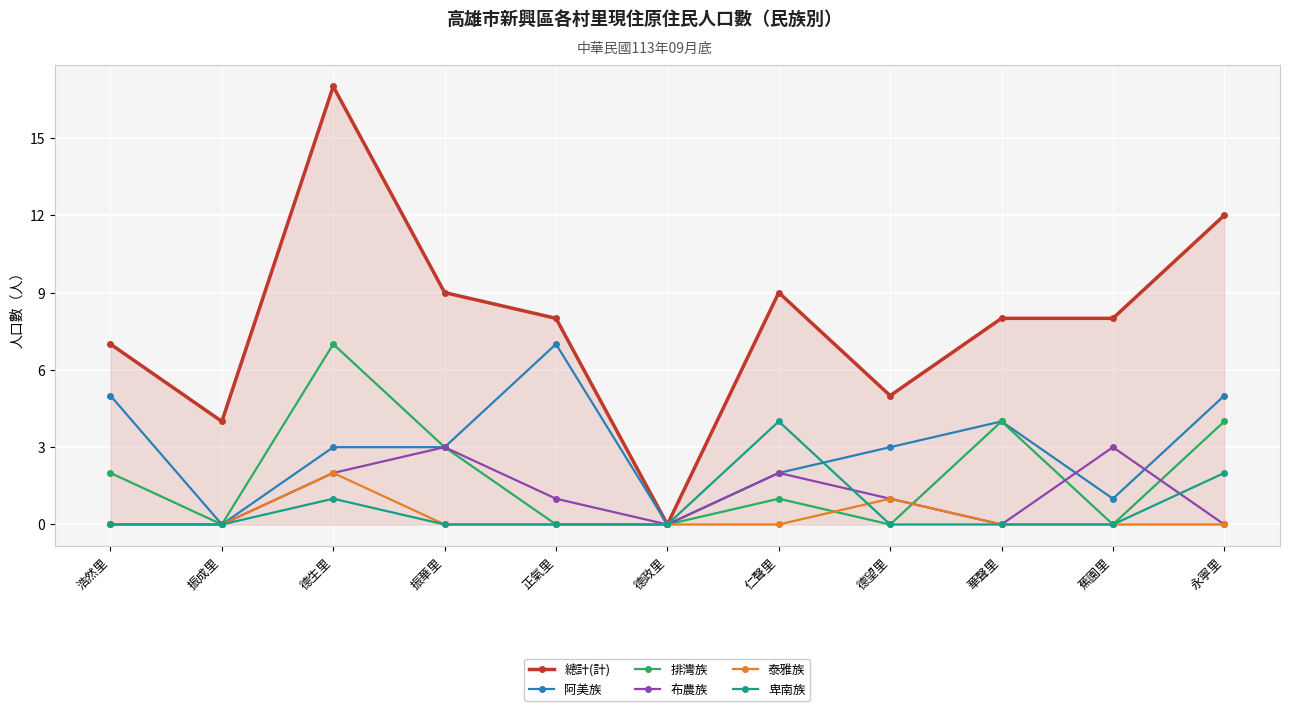

What is the maximum value for 總計(計)?

17